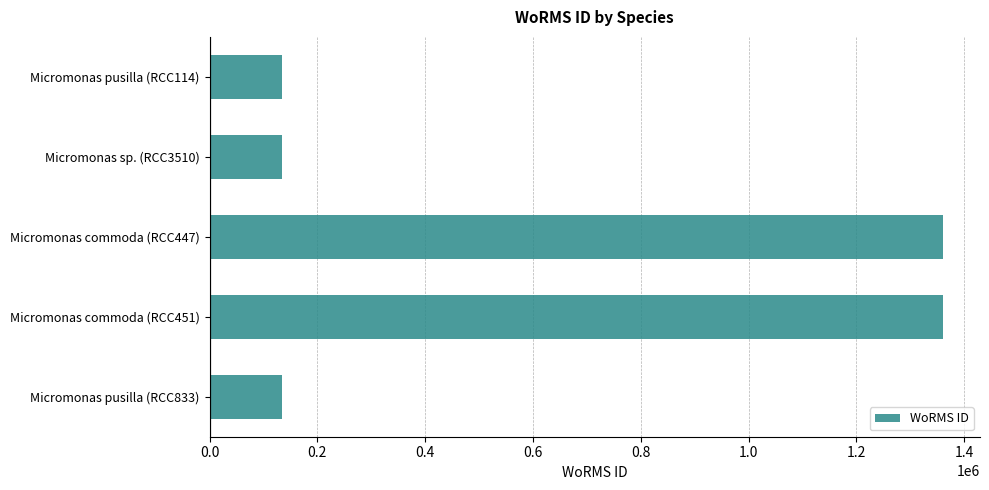

What is the label of the 1st bar from the top?

Micromonas pusilla (RCC114)